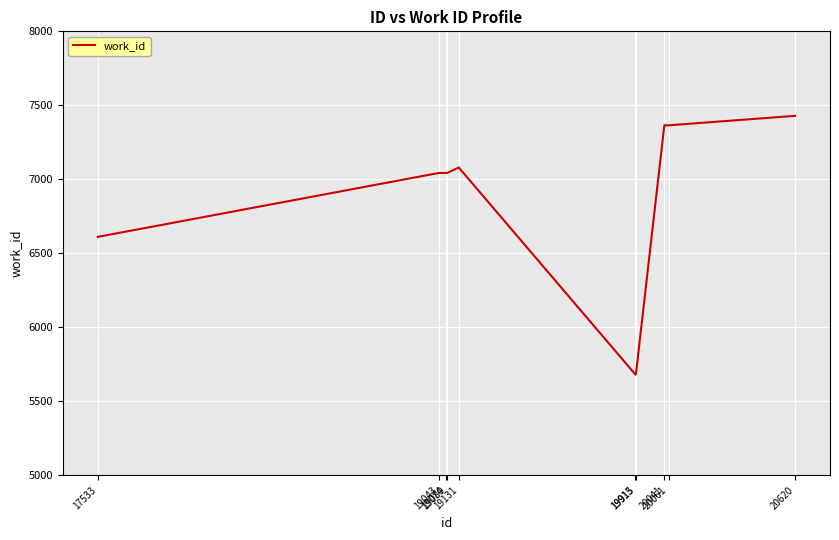

Which has a higher value, 19080 or 19915?

19080